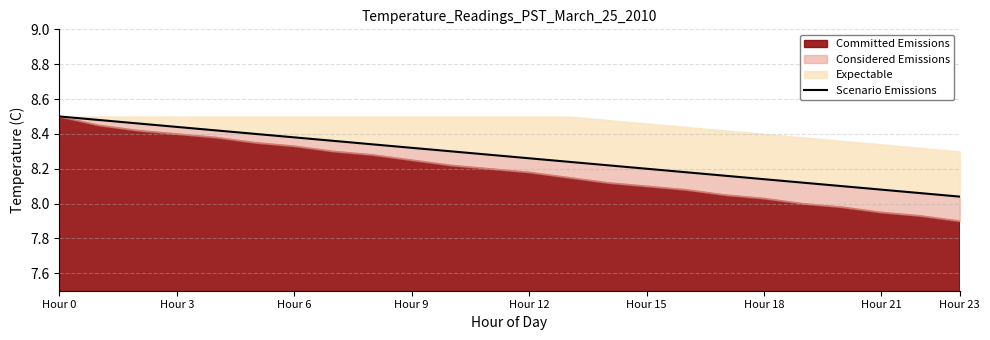

True or false: the data has more than 1 interior local peaks.

False